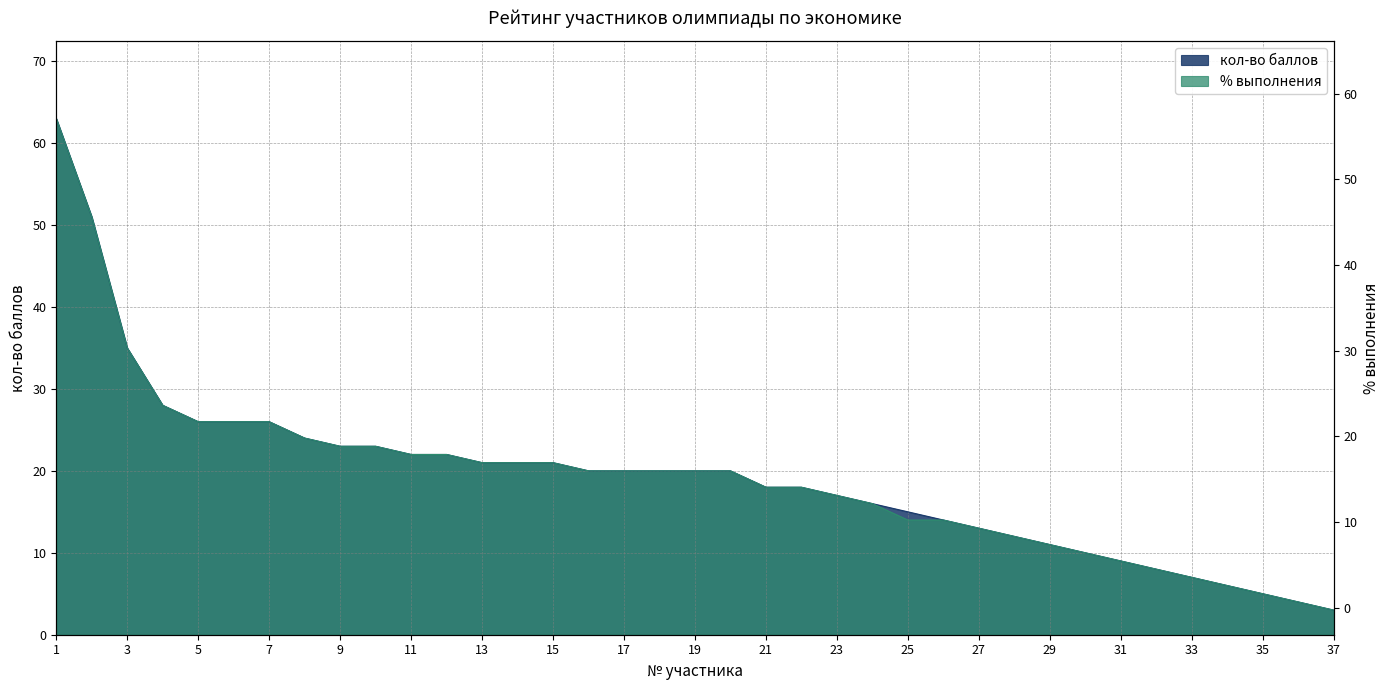

What is the maximum value shown in the chart?

63